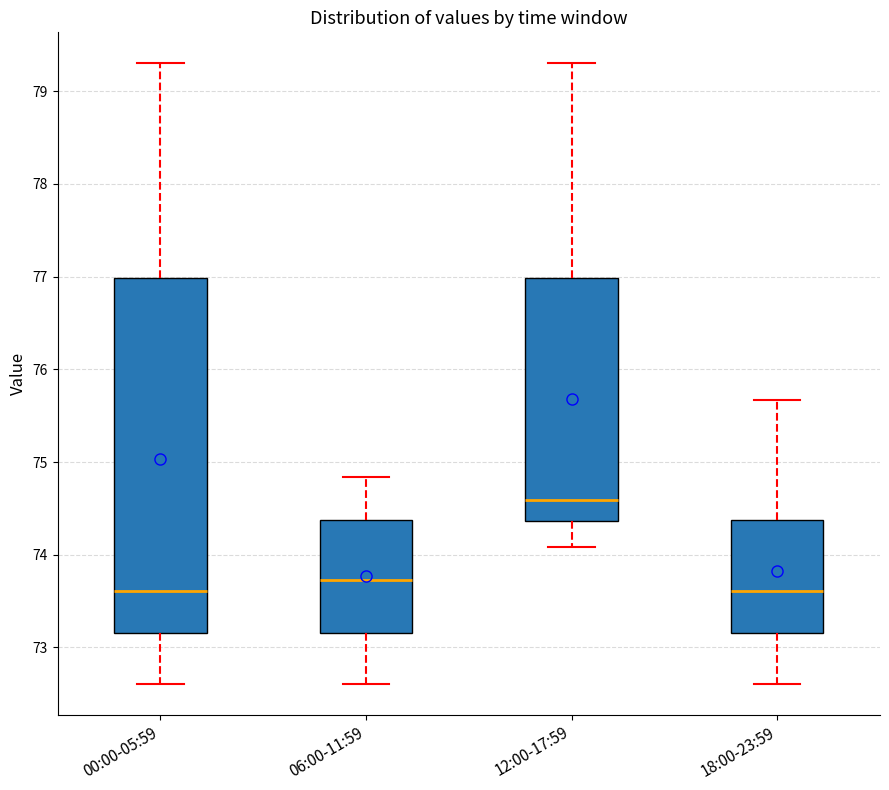

Reading left to right, transcribe this box plot: for each box, give where its median line is, the range the box spans, and where its two whiskers end, as read against the y-axis. The values are not printed on the chart, so give them approximately, as read against the axis.

00:00-05:59: median 73.6, box 73.2 to 77.0, whiskers 72.6 to 79.3
06:00-11:59: median 73.7, box 73.2 to 74.4, whiskers 72.6 to 74.8
12:00-17:59: median 74.6, box 74.4 to 77.0, whiskers 74.1 to 79.3
18:00-23:59: median 73.6, box 73.2 to 74.4, whiskers 72.6 to 75.7